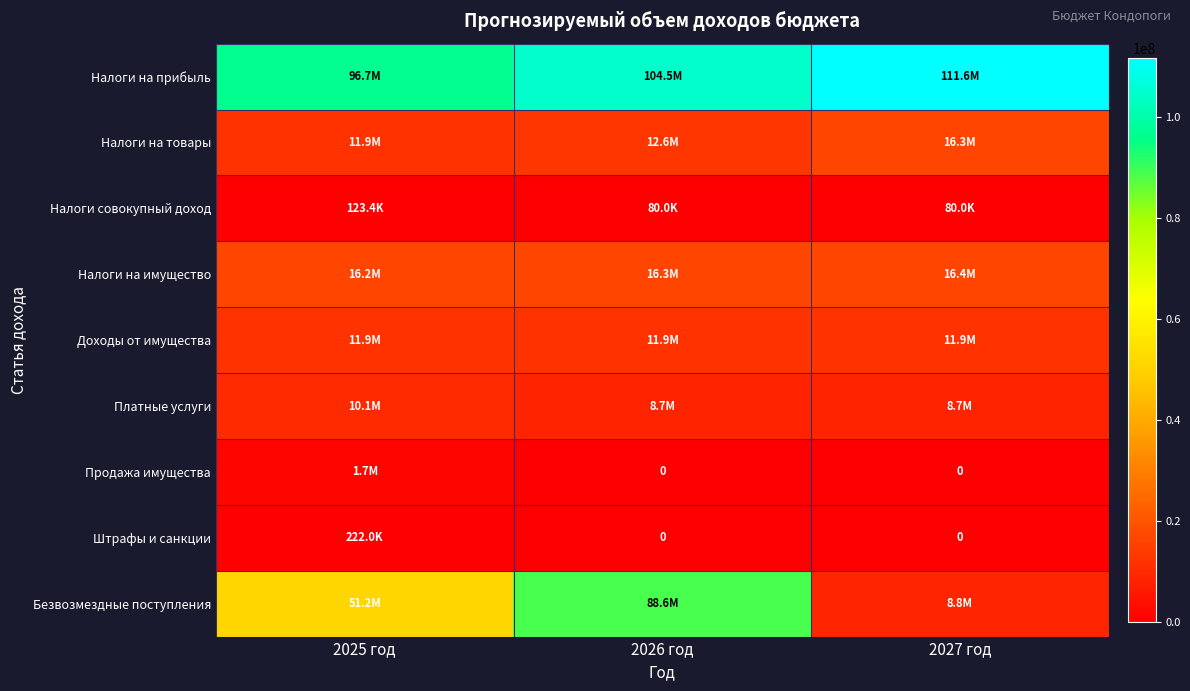

At which category is the sum across all series the highest?

2026 год